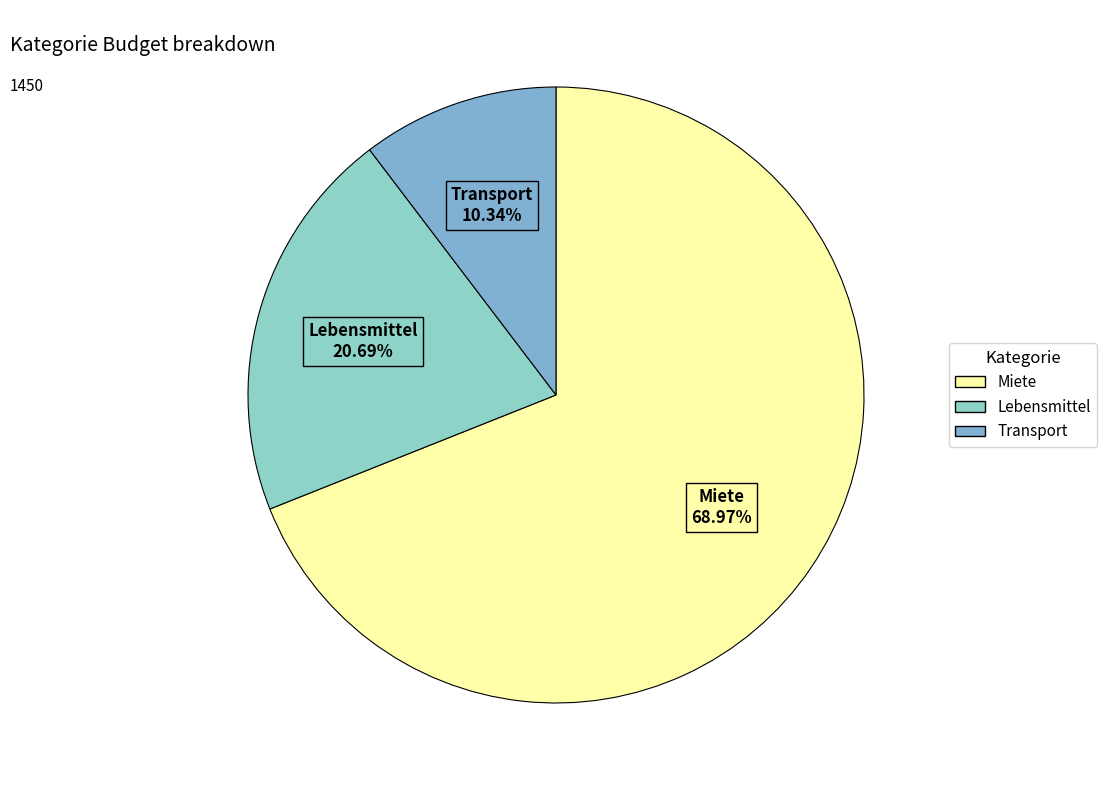

To the nearest percent, what is the difference between the largest and smallest slice percentages?

59%